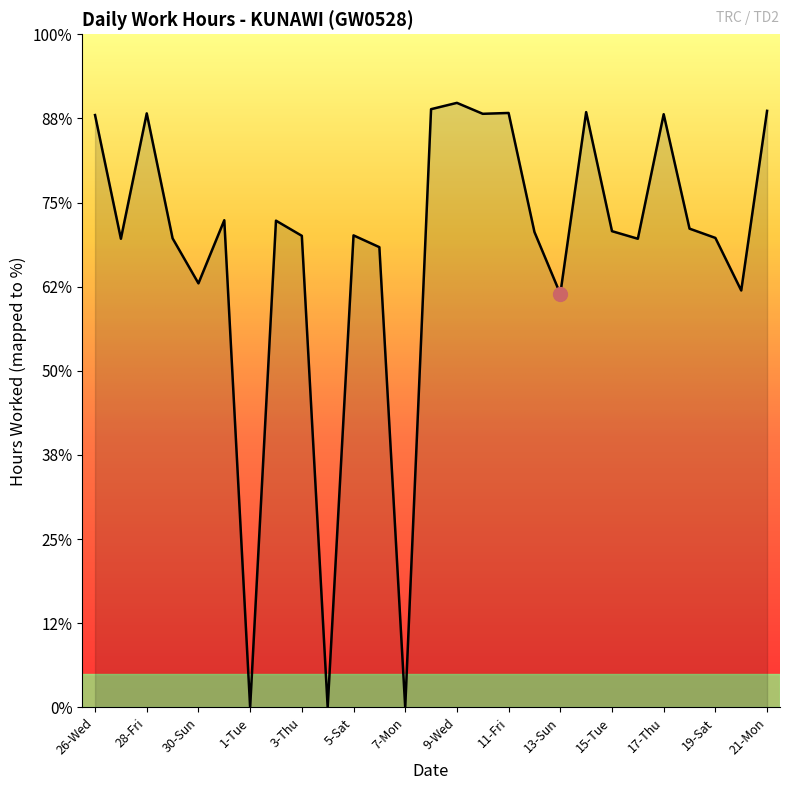

Is this an area chart (filled region under the line)?

Yes